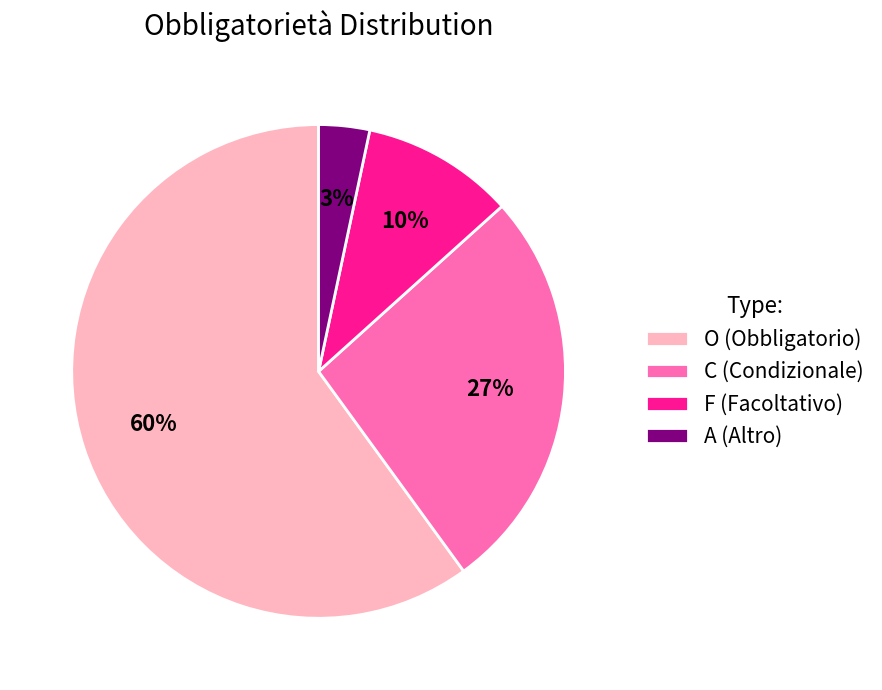

Does O represent more than half of the total?

Yes